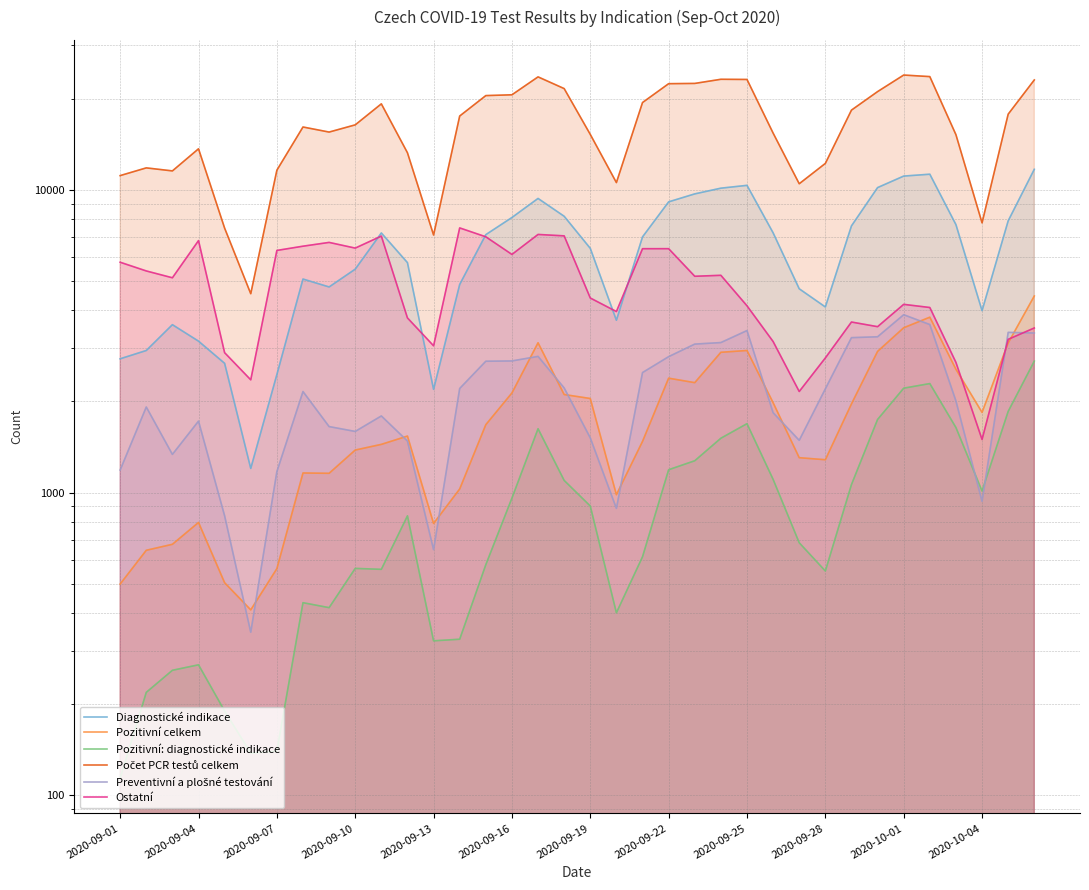

In Diagnostické indikace, how many points are higher than both neighbors (excluding endpoints)?

6